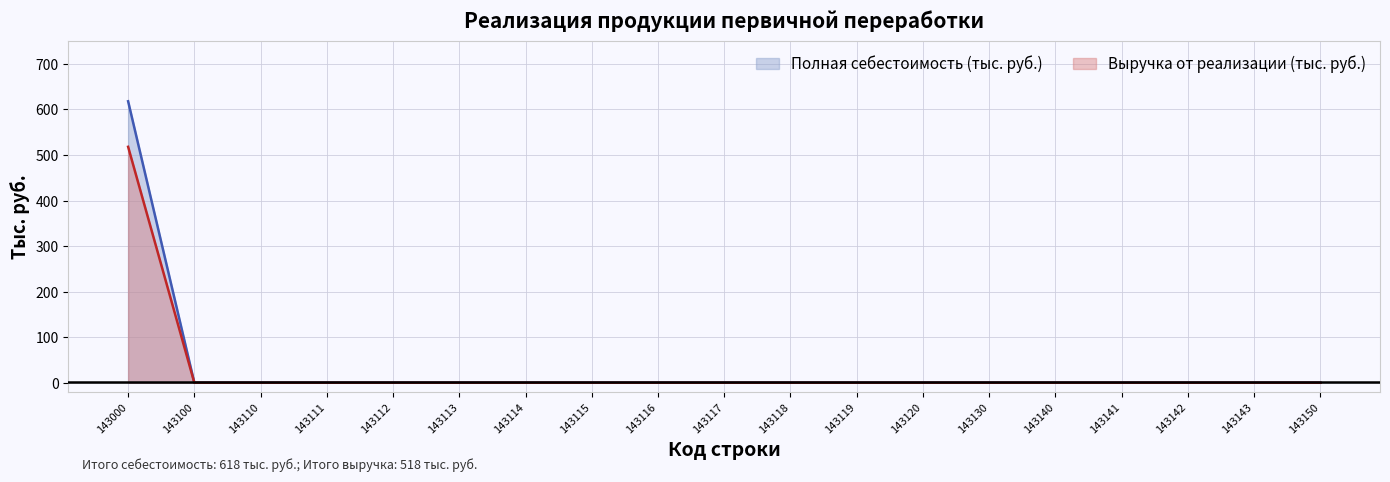

Which series has the largest total across all categories?

Полная себестоимость (тыс. руб.)